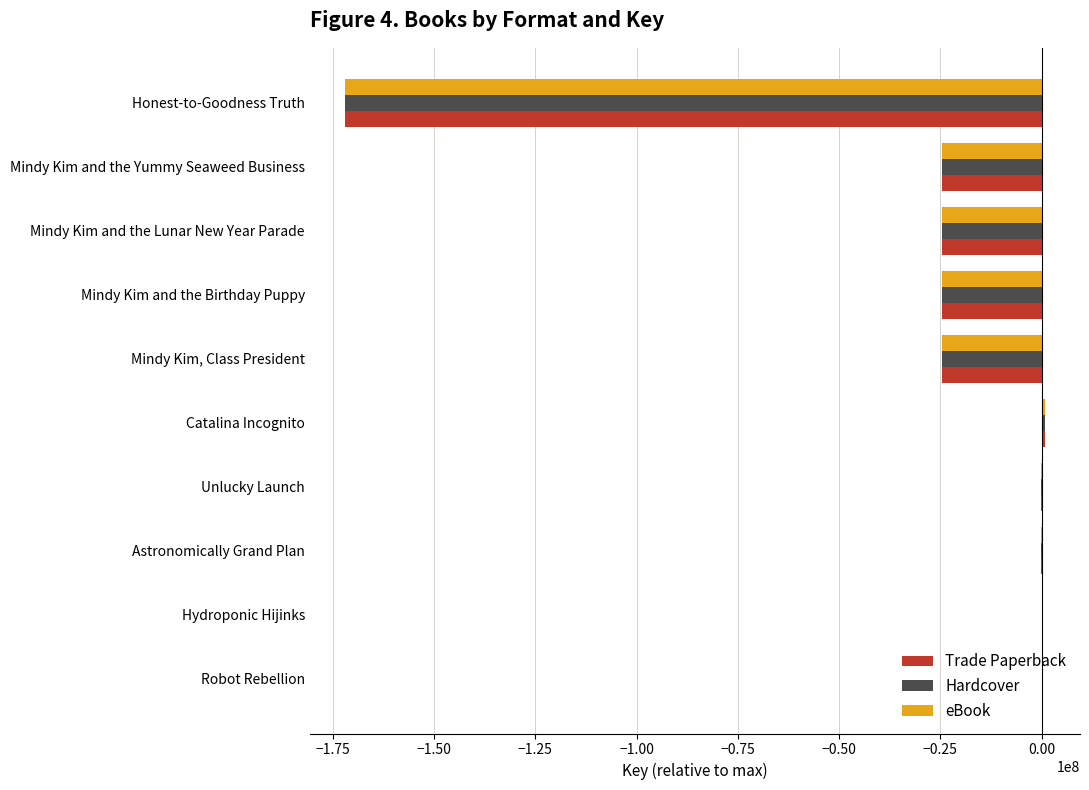

What is the sum of the eBook values at Mindy Kim and the Birthday Puppy and Mindy Kim and the Lunar New Year Parade?

-48987593